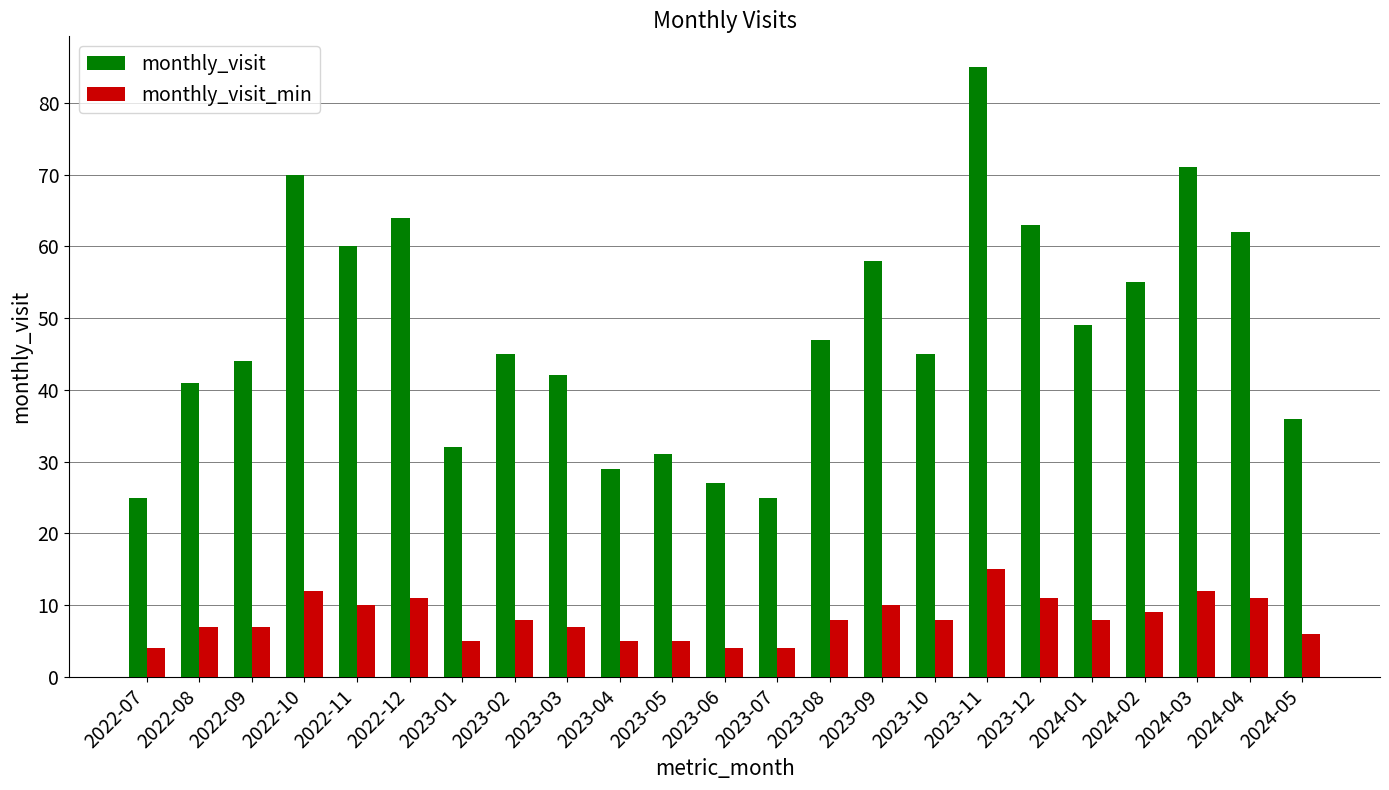

What is the total value across all series at 2023-12?

74